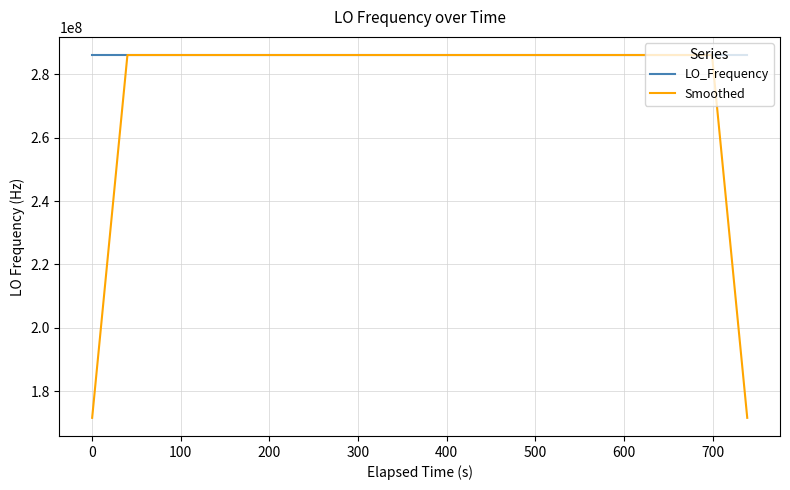

What is the average value of the LO_Frequency series?

286047000.1